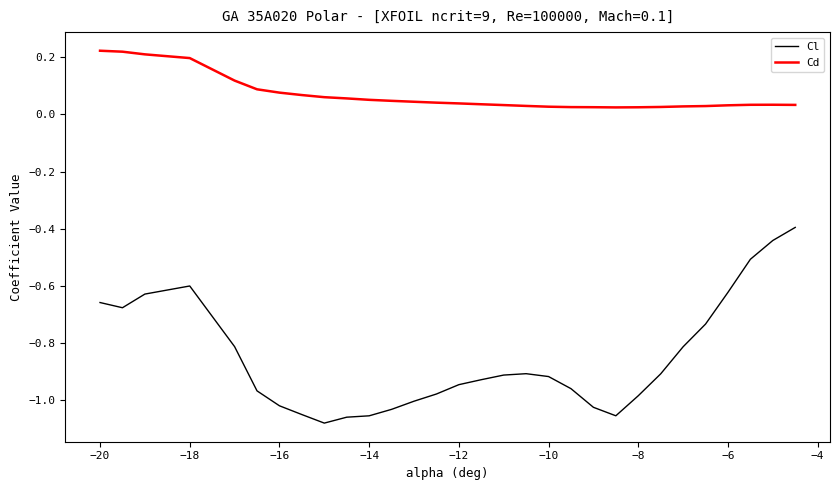

Which series has the widest spread of values?

Cl